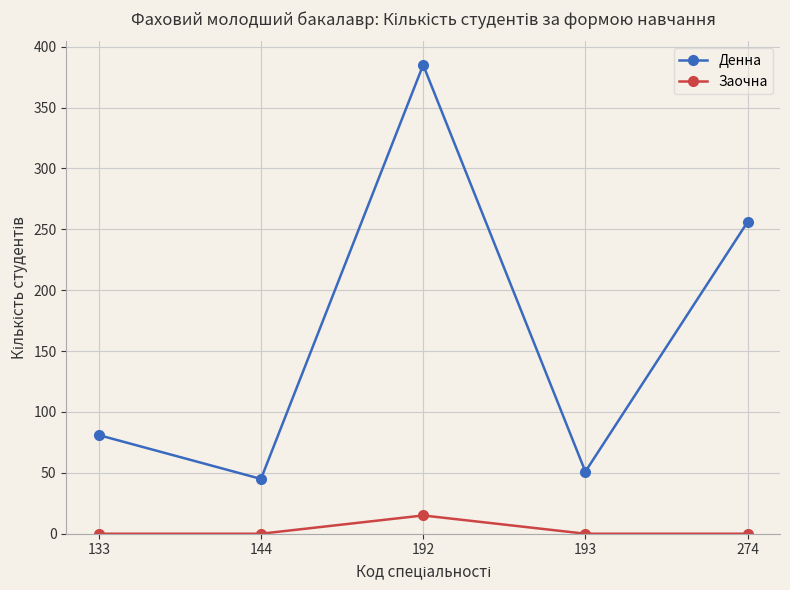

How many data points in Денна are less than 81?

2